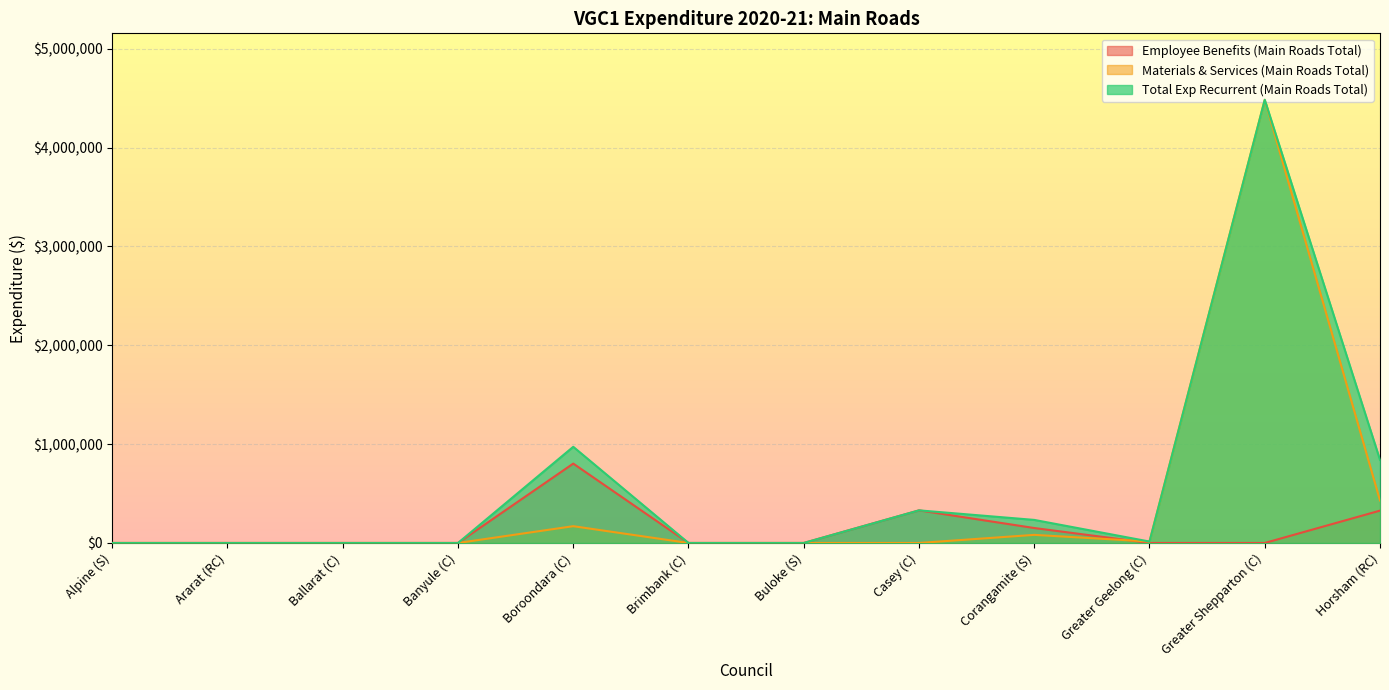

Reading left to right, extract all data points from this chart.

Employee Benefits (Main Roads Total): Alpine (S)=0.0	Ararat (RC)=0.0	Ballarat (C)=0.0	Banyule (C)=0.0	Boroondara (C)=803042.0	Brimbank (C)=0.0	Buloke (S)=0.0	Casey (C)=329840.9	Corangamite (S)=151255.3	Greater Geelong (C)=0.0	Greater Shepparton (C)=0.0	Horsham (RC)=327139.2
Materials & Services (Main Roads Total): Alpine (S)=0.0	Ararat (RC)=0.0	Ballarat (C)=0.0	Banyule (C)=0.0	Boroondara (C)=169765.0	Brimbank (C)=0.0	Buloke (S)=0.0	Casey (C)=0.0	Corangamite (S)=82039.4	Greater Geelong (C)=14400.0	Greater Shepparton (C)=4482717.0	Horsham (RC)=429974.8
Total Exp Recurrent (Main Roads Total): Alpine (S)=0.0	Ararat (RC)=0.0	Ballarat (C)=0.0	Banyule (C)=0.0	Boroondara (C)=972807.0	Brimbank (C)=0.0	Buloke (S)=0.0	Casey (C)=329840.9	Corangamite (S)=233294.6	Greater Geelong (C)=14400.0	Greater Shepparton (C)=4482717.0	Horsham (RC)=840379.9